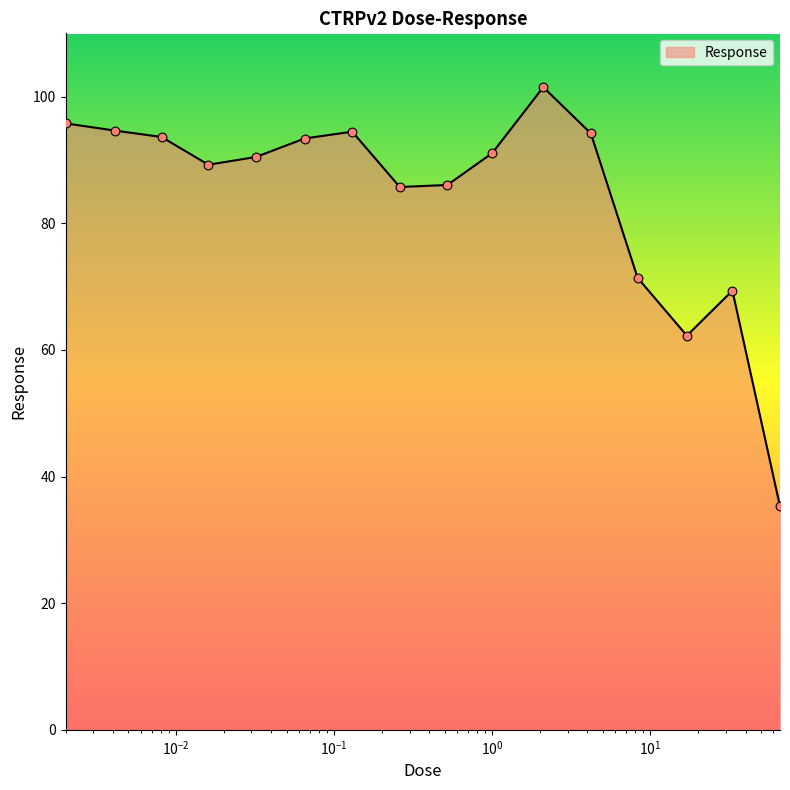

What is the difference between the maximum and minimum values?

66.2